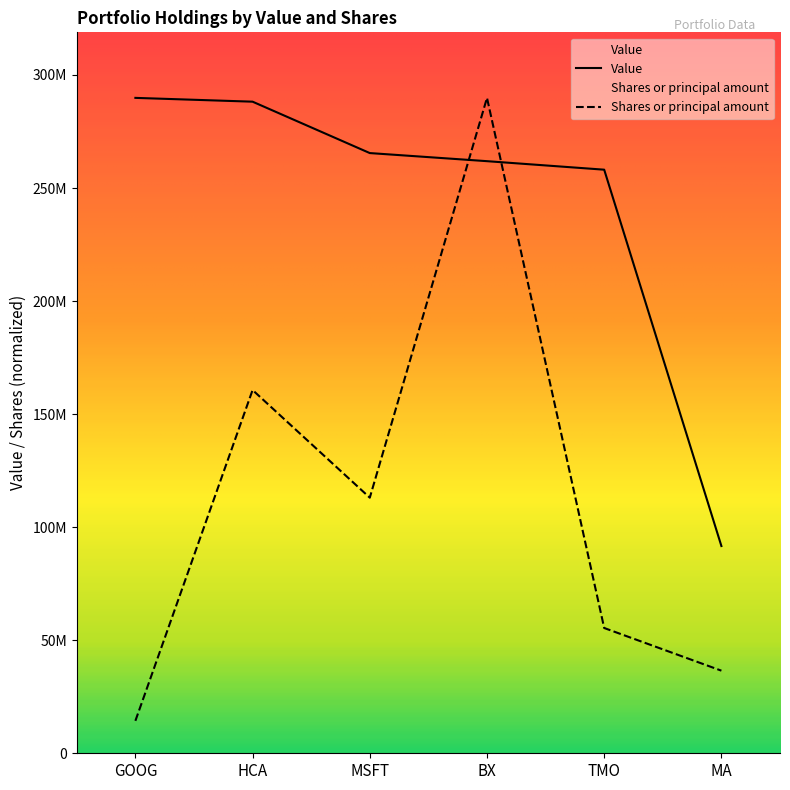

How many categories are shown in the chart?

6